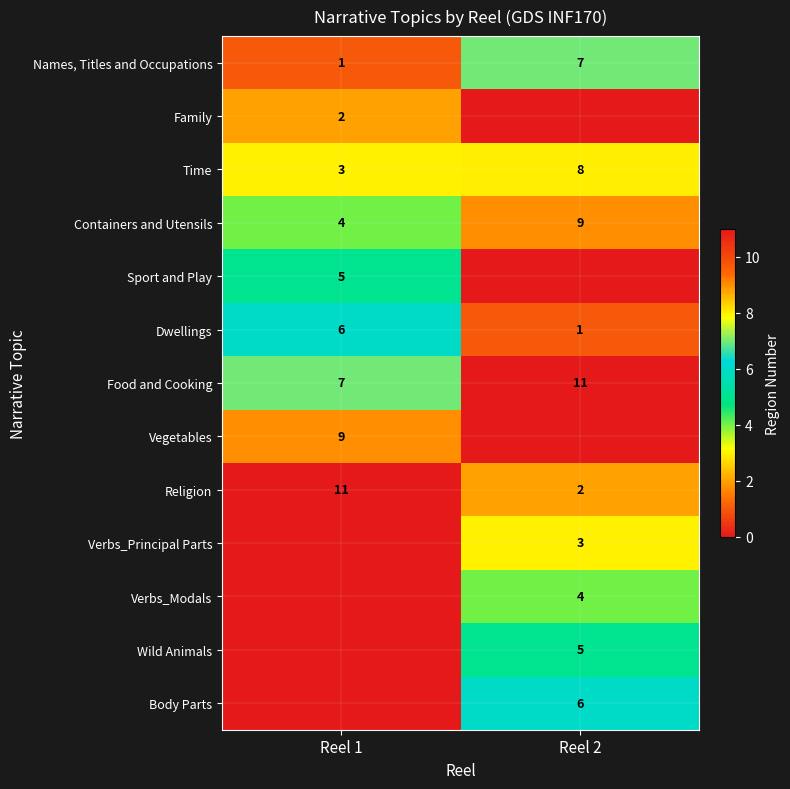

What is the maximum value for Food and Cooking?

11